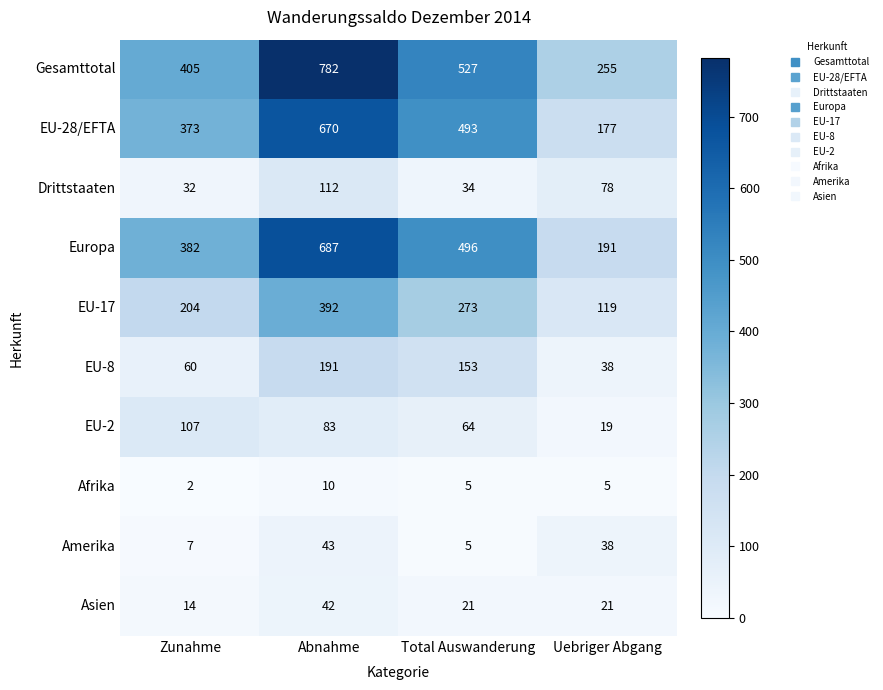

The value of Afrika at Uebriger Abgang is 5. True or false?

True